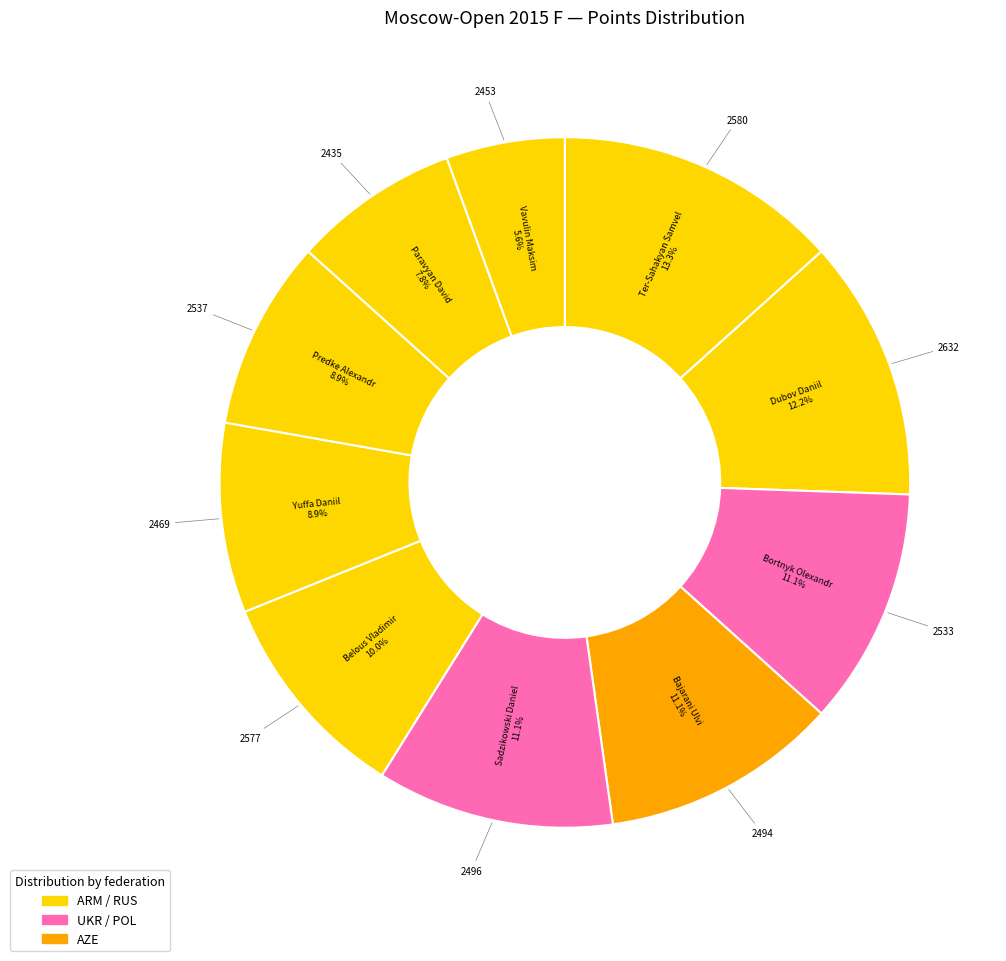

Which slice is the smallest?

Vavulin Maksim